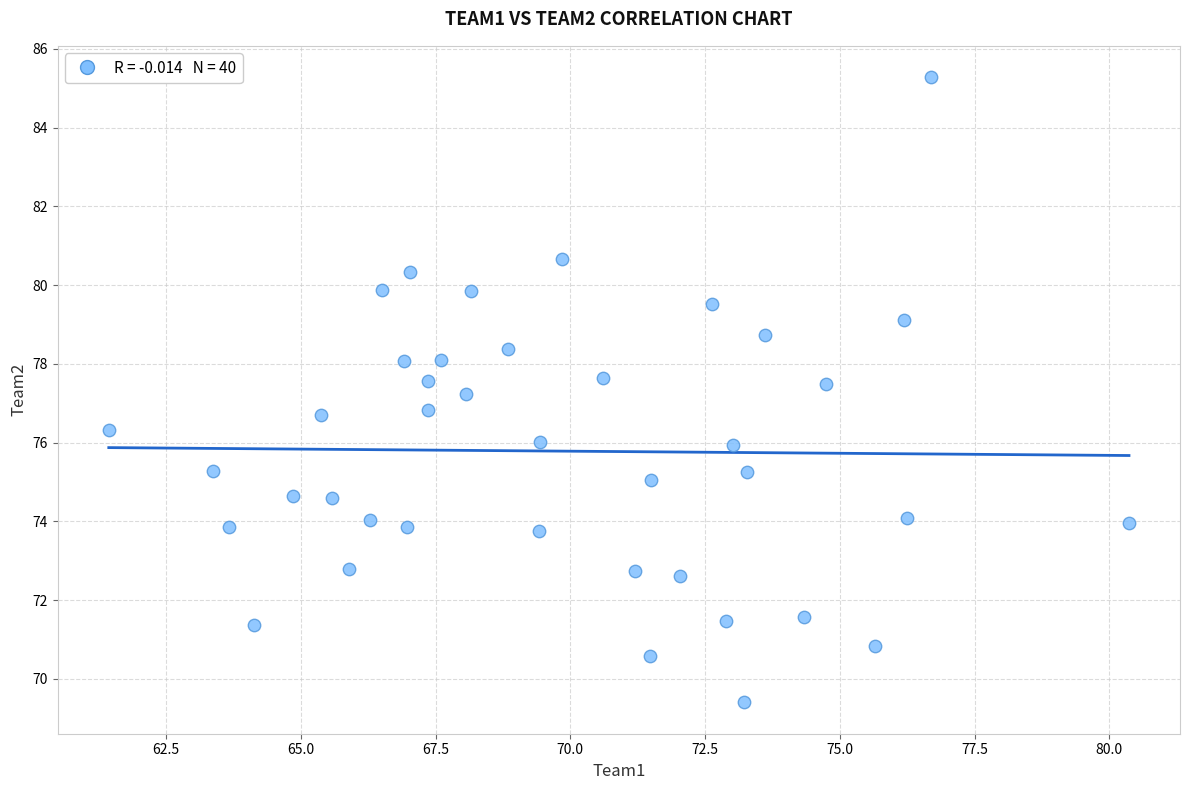

What is the range of Y values (max minus min)?

15.9